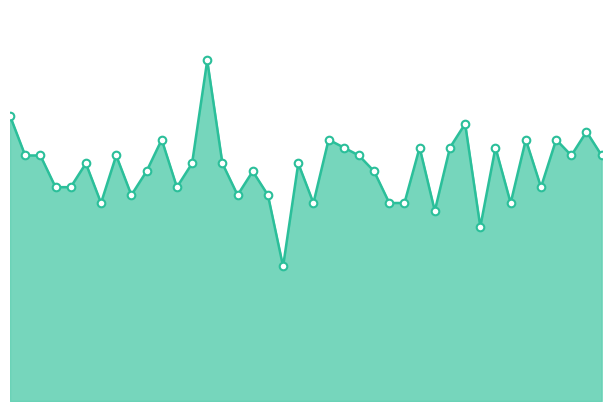

Does the chart have visible grid lines?

No